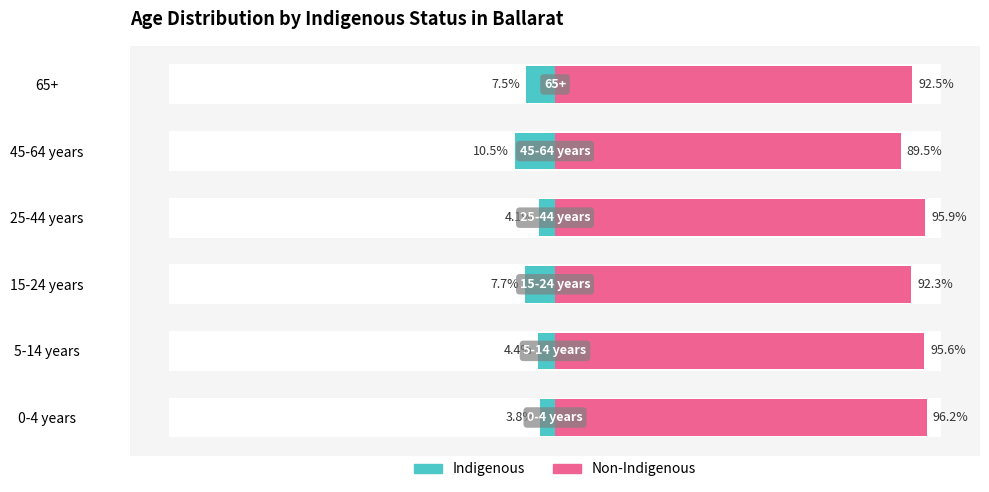

Rank the series at 45-64 years from lowest to highest value.

Indigenous, Non-Indigenous